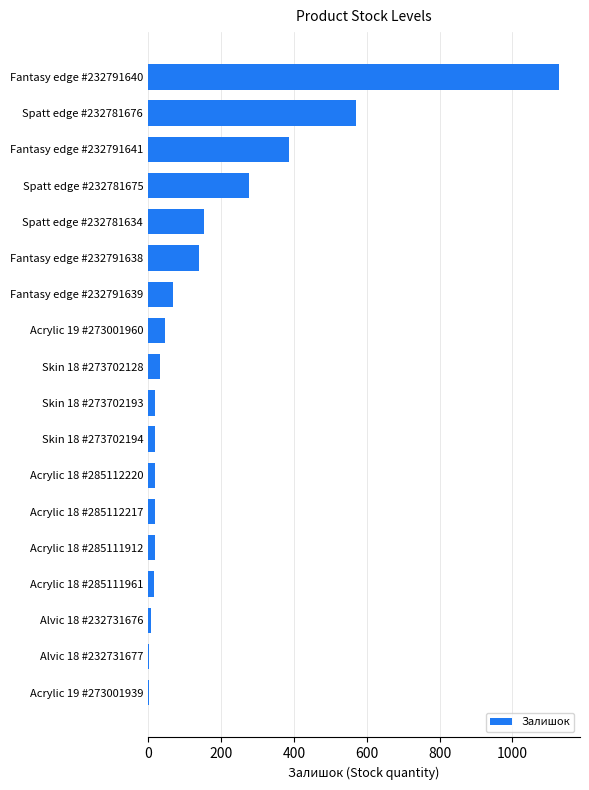

What is the sum of all values?

2928